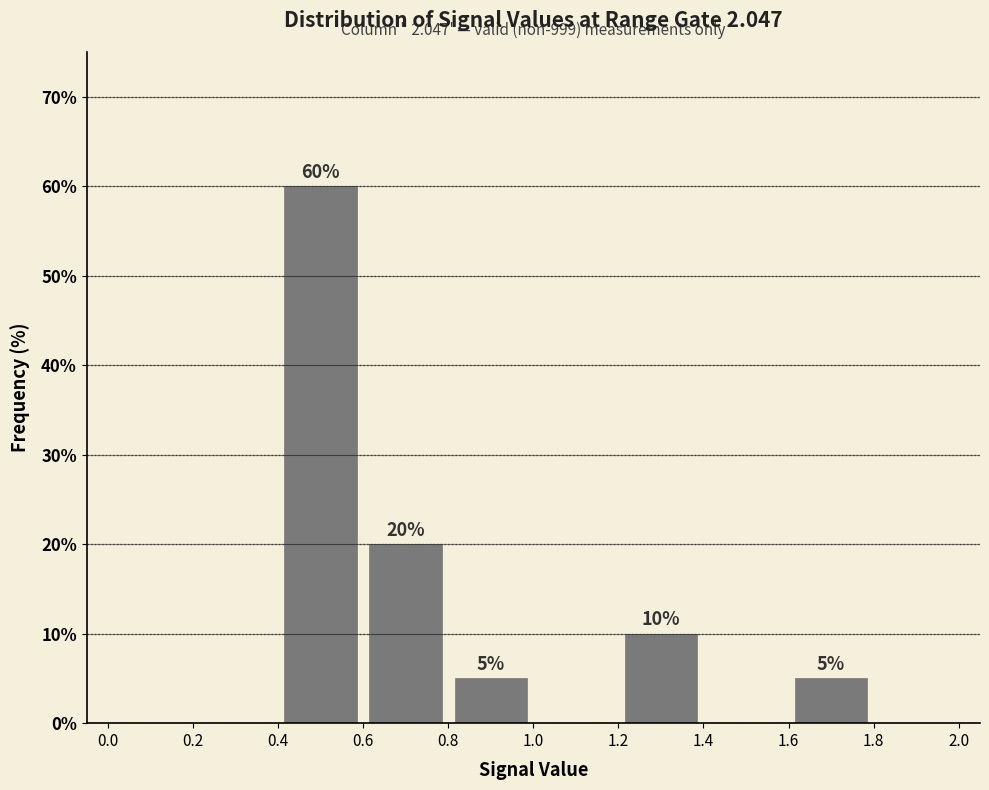

Over which range of the x-axis is the bar tallest?

0.4 to 0.6